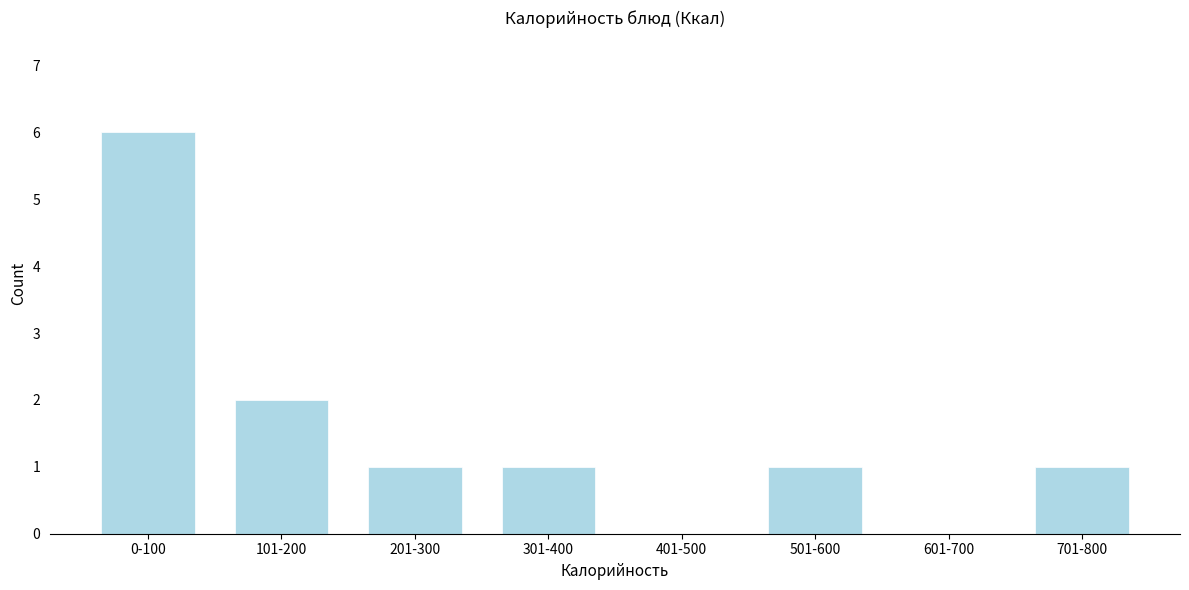

Reading left to right, what are all the values shown in this chart?

0-100=6	101-200=2	201-300=1	301-400=1	401-500=0	501-600=1	601-700=0	701-800=1